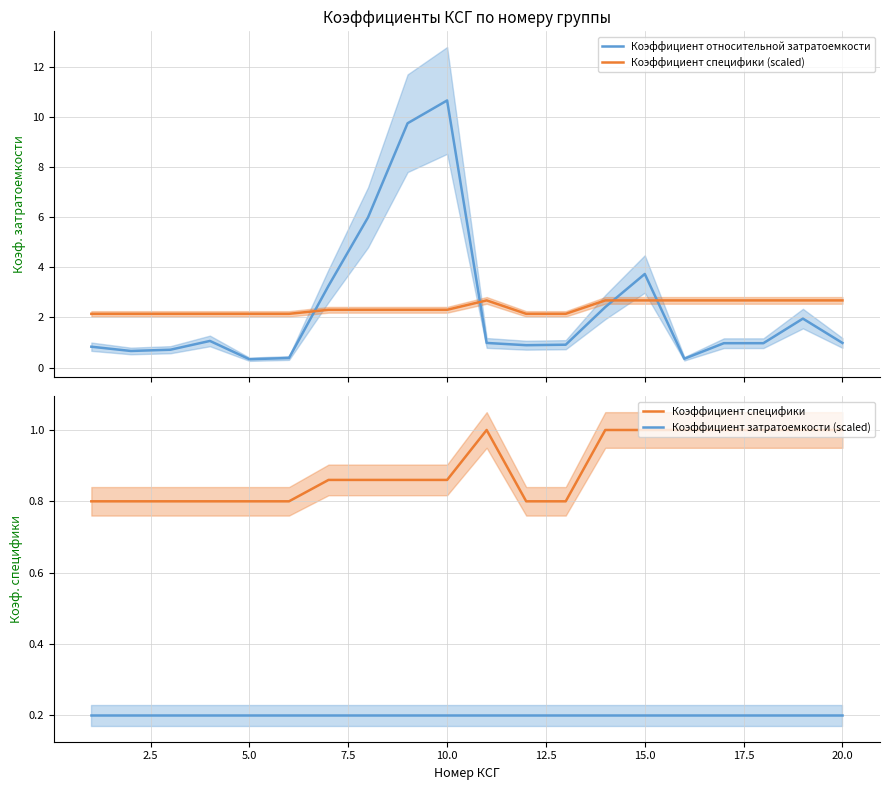

What is the lowest value of the Коэффициент относительной затратоемкости series?

0.3